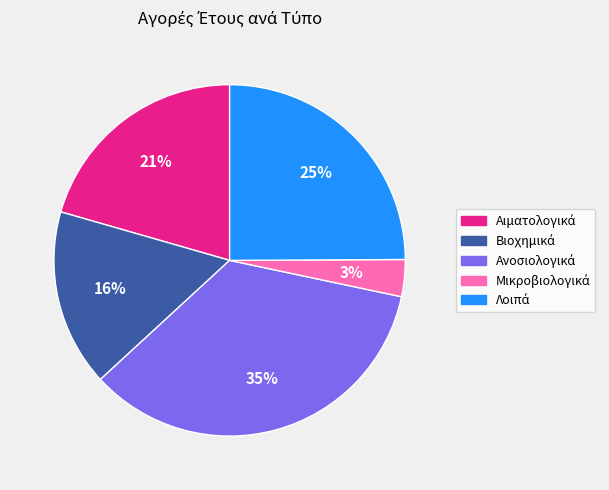

To the nearest percent, what is the average slice percentage?

20%